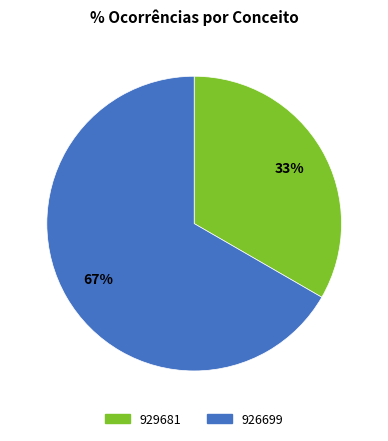

True or false: 926699 accounts for 67% of the total.

True